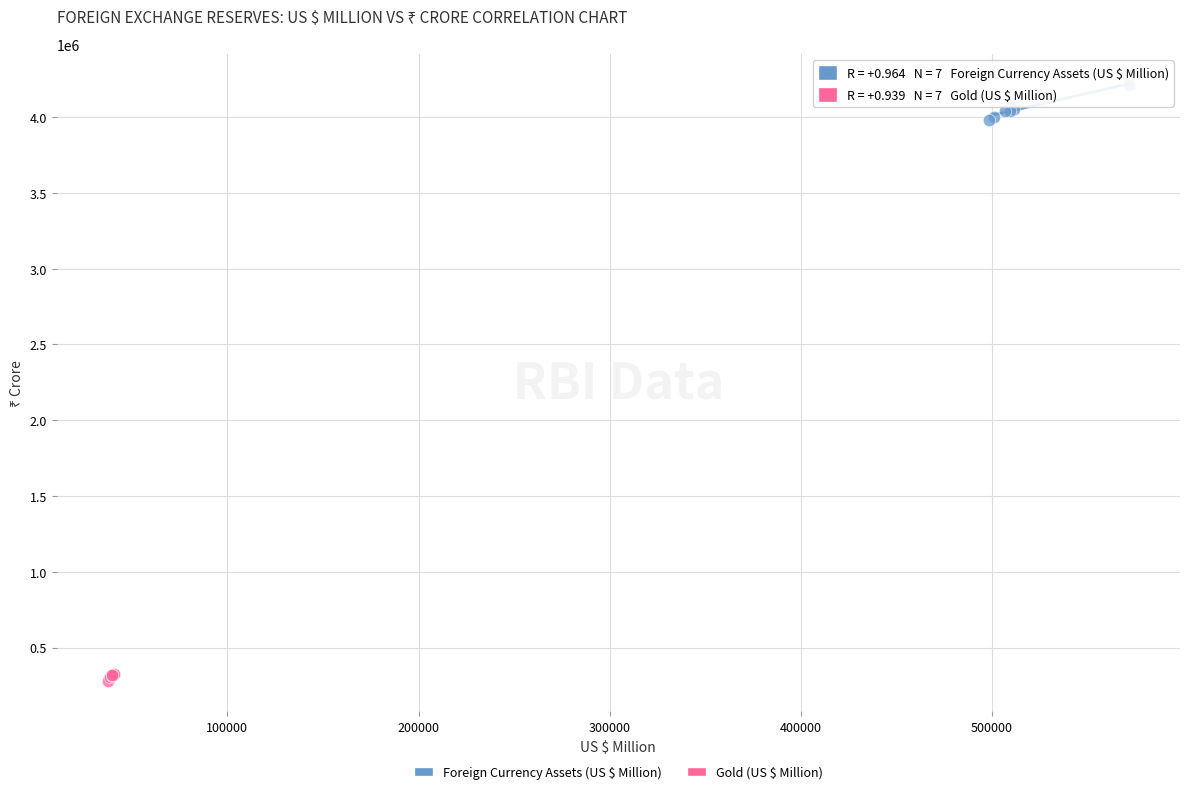

Which series contains the lowest Y value?

Gold (US $ Million)